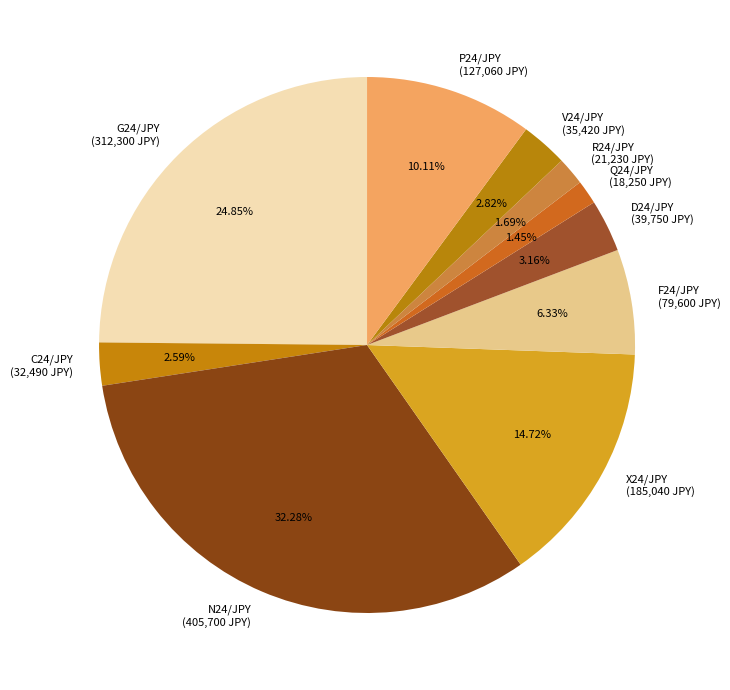

Is there a majority slice in this chart?

No